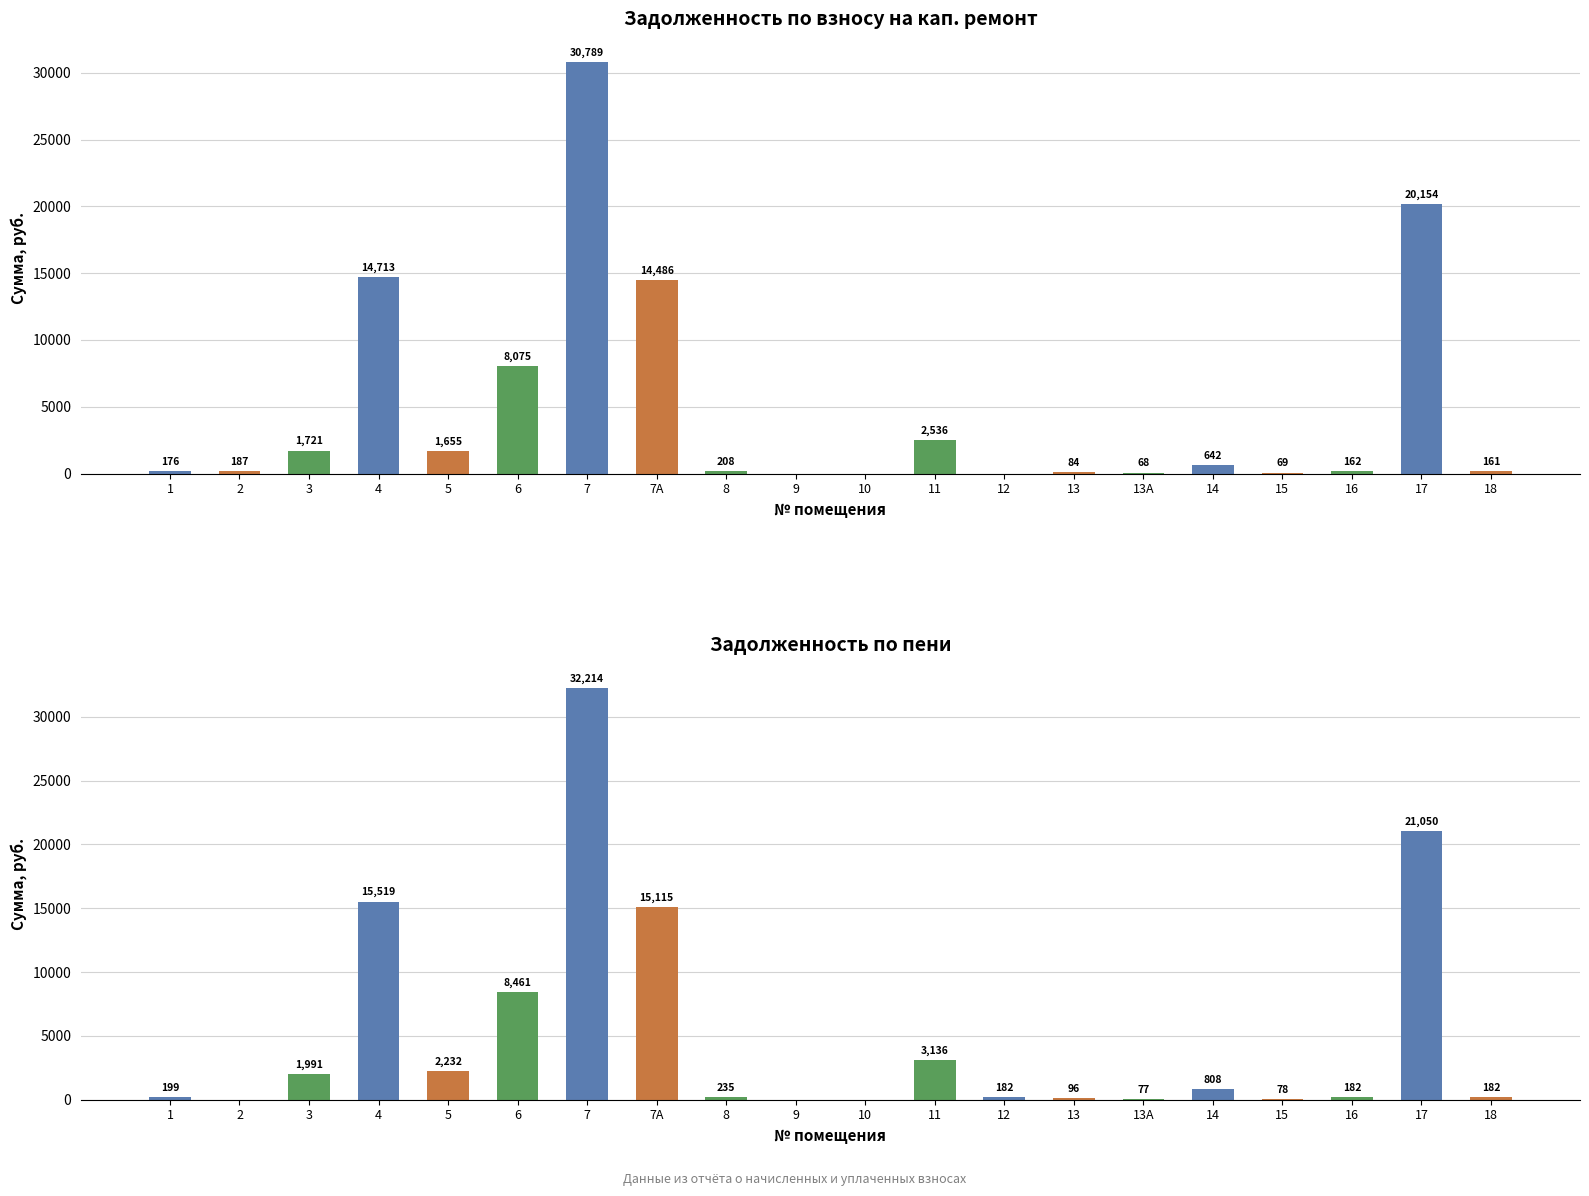

List the series in order of their overall mean, lowest first.

задолженность (взнос), задолженность (пени)